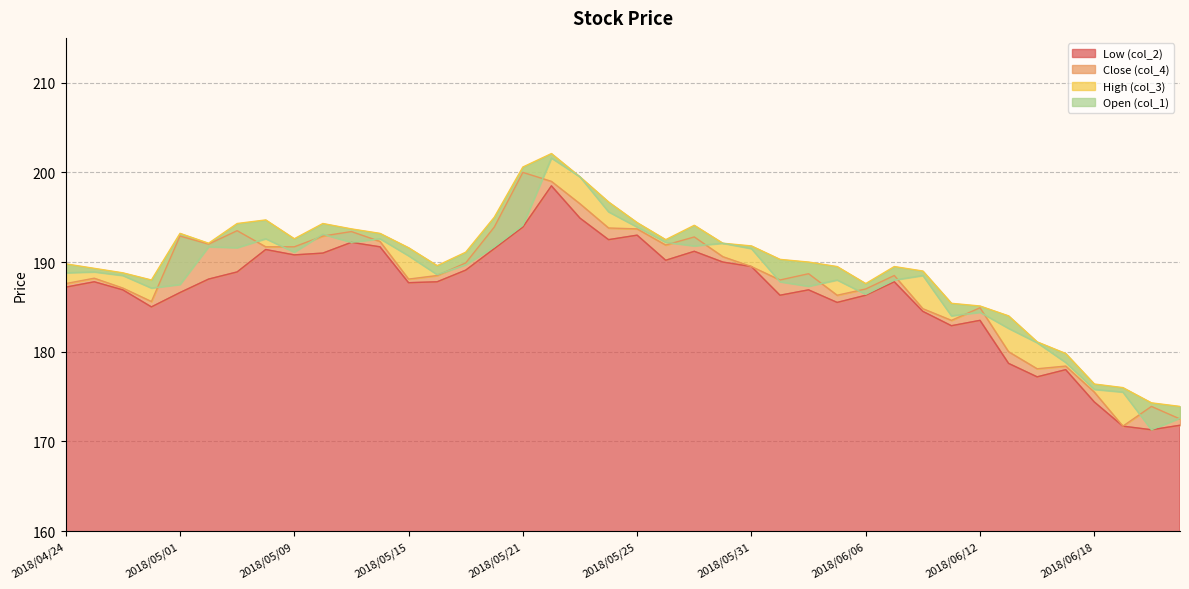

In High (col_3), how many points are higher than both neighbors (excluding endpoints)?

6